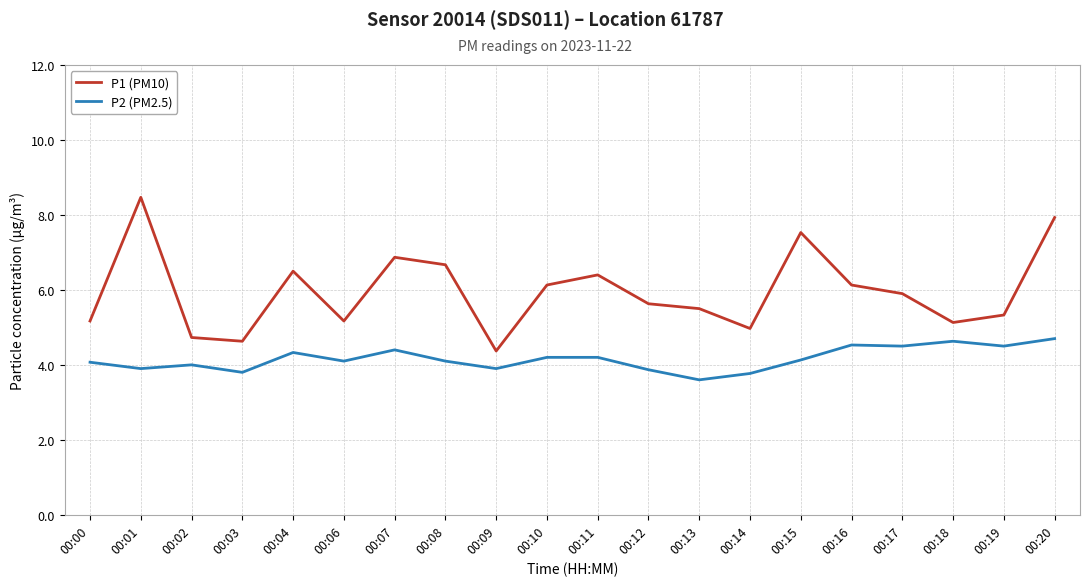

At how many categories does at least one series exceed 3?

20